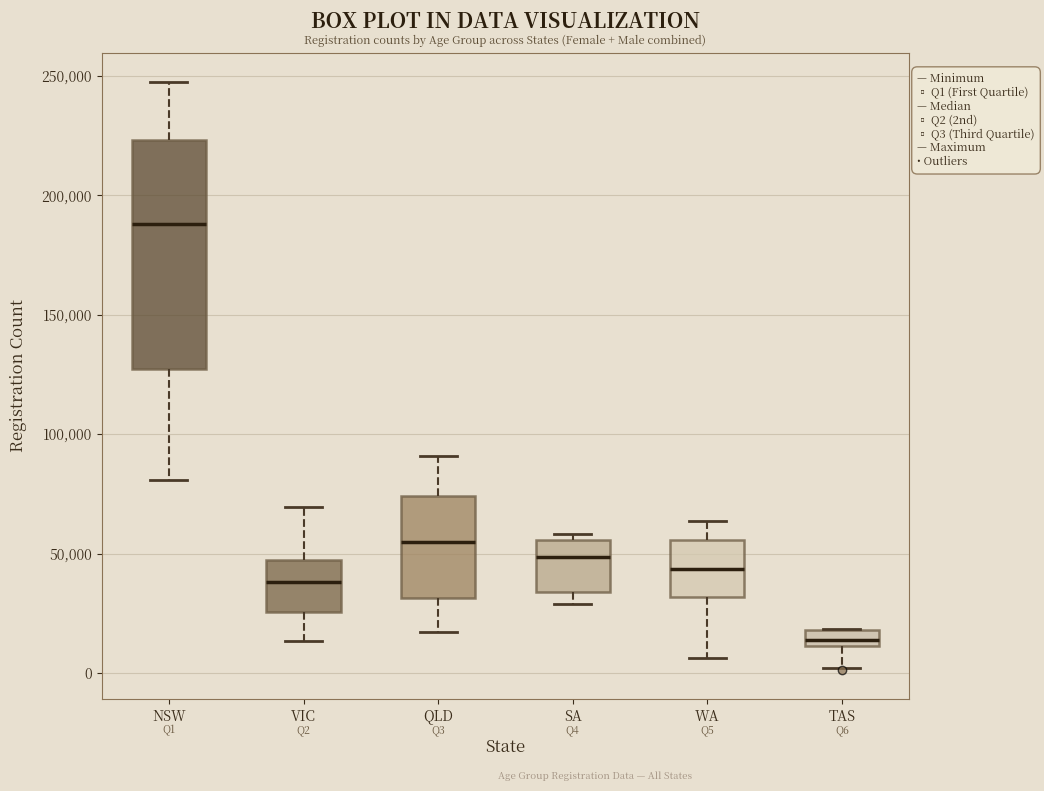

Where is the upper edge of the box for TAS on the y-axis? The values are not printed on the chart, so give them approximately, as read against the axis.

20000